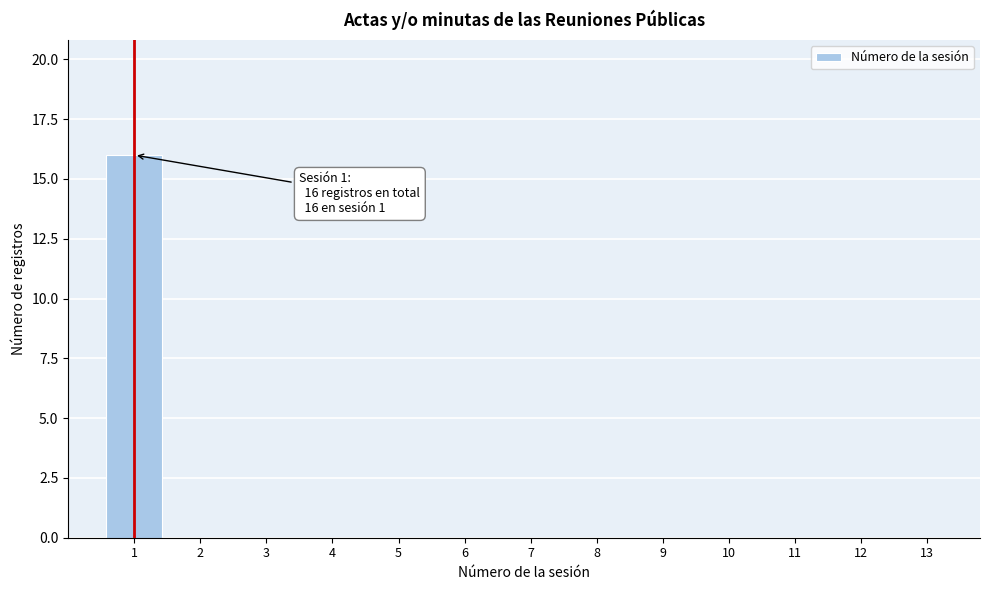

Reading left to right, extract all data points from this chart.

1=16	2=0	3=0	4=0	5=0	6=0	7=0	8=0	9=0	10=0	11=0	12=0	13=0